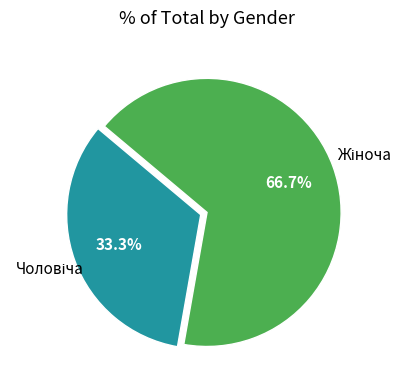

Does any single category account for the majority?

Yes